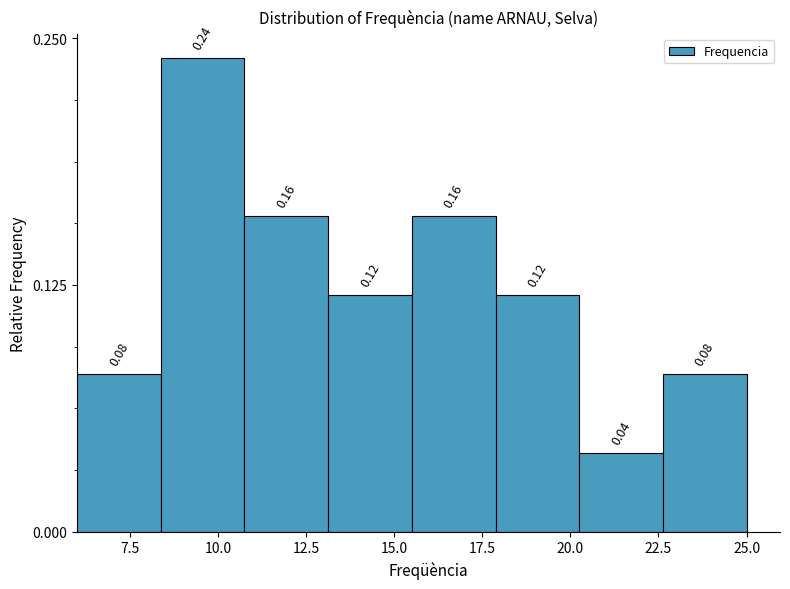

What is the height of the bar covering 13.0 to 15.5 on the x-axis? The bar edges are not printed on the chart, so give them approximately, as read against the axis.

0.12